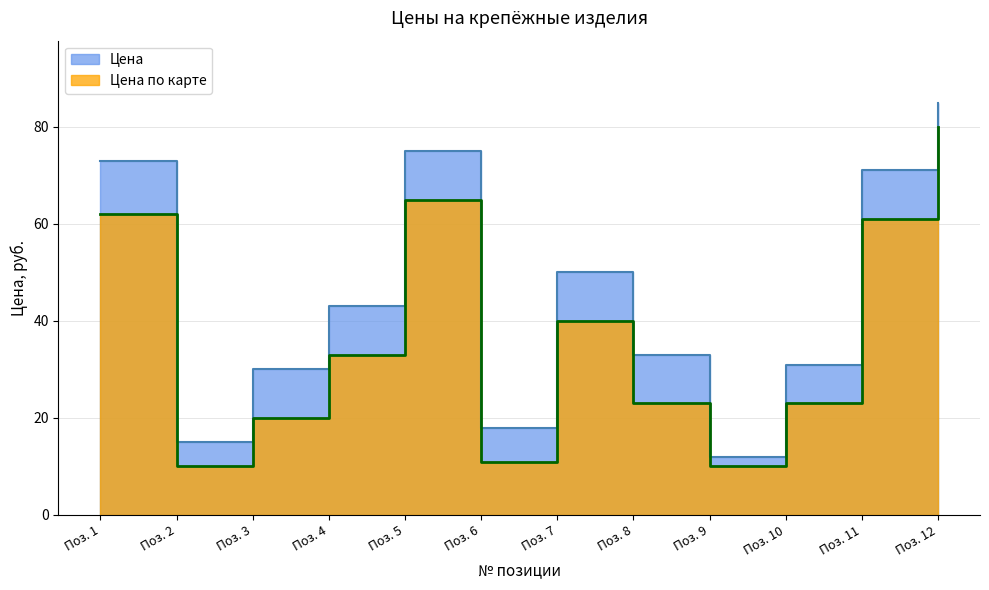

True or false: Цена по карте has more than 2 interior local peaks.

False